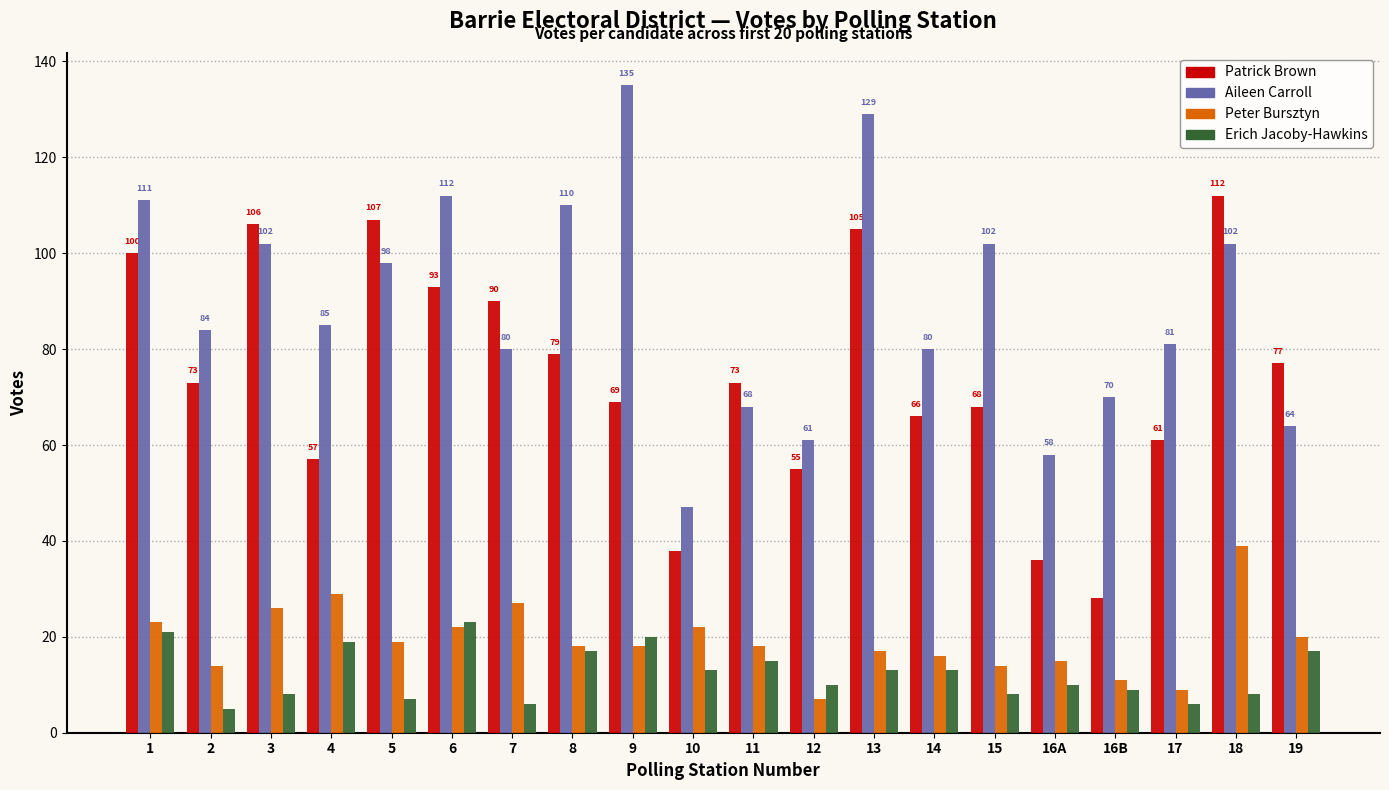

Reading right to left, what are all the values shown in this chart?

Patrick Brown: 77	112	61	28	36	68	66	105	55	73	38	69	79	90	93	107	57	106	73	100
Aileen Carroll: 64	102	81	70	58	102	80	129	61	68	47	135	110	80	112	98	85	102	84	111
Peter Bursztyn: 20	39	9	11	15	14	16	17	7	18	22	18	18	27	22	19	29	26	14	23
Erich Jacoby-Hawkins: 17	8	6	9	10	8	13	13	10	15	13	20	17	6	23	7	19	8	5	21